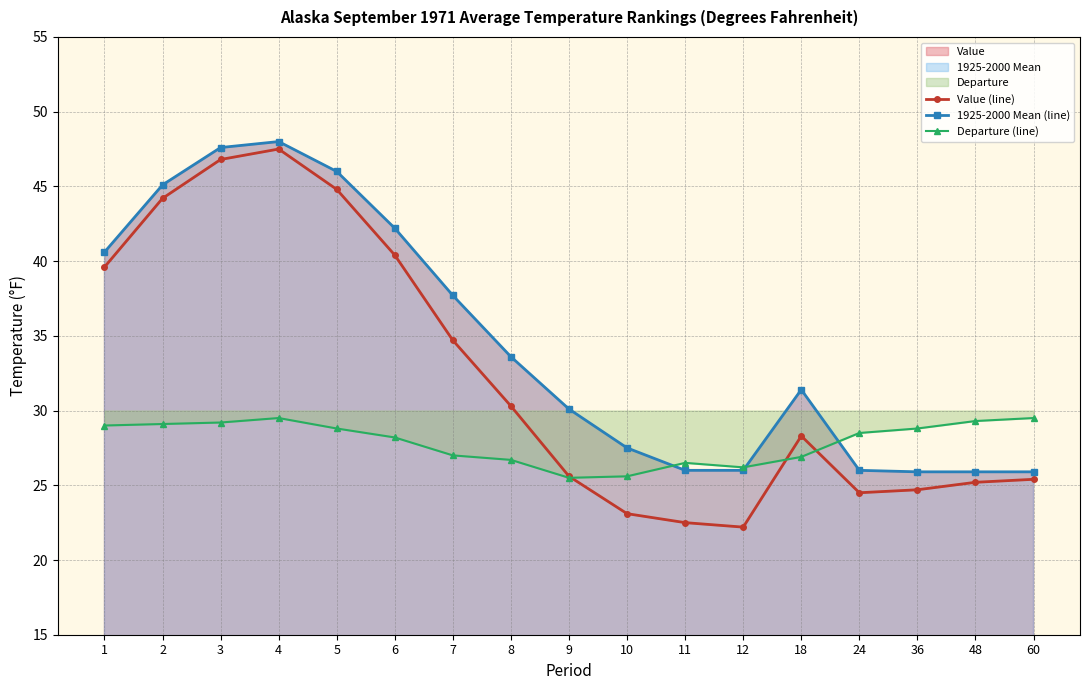

Is the value of Departure (line) at 60 greater than the value of Value (line) at 9?

Yes